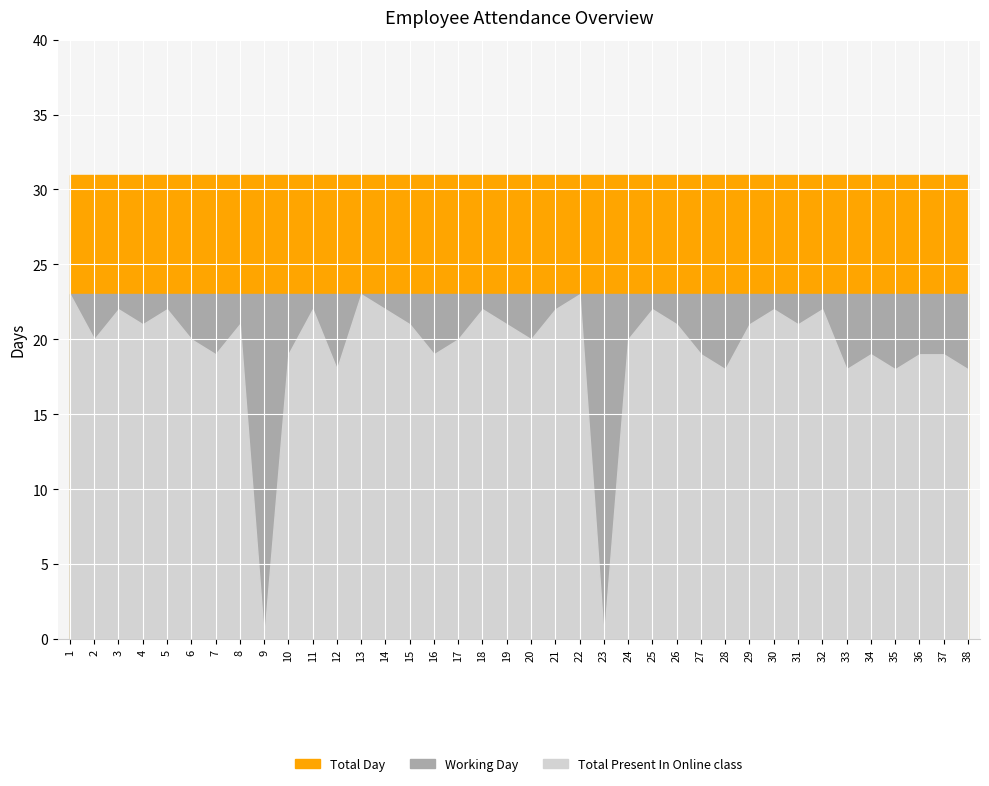

The value of Total Present In Online class at 23 is -11. True or false?

False